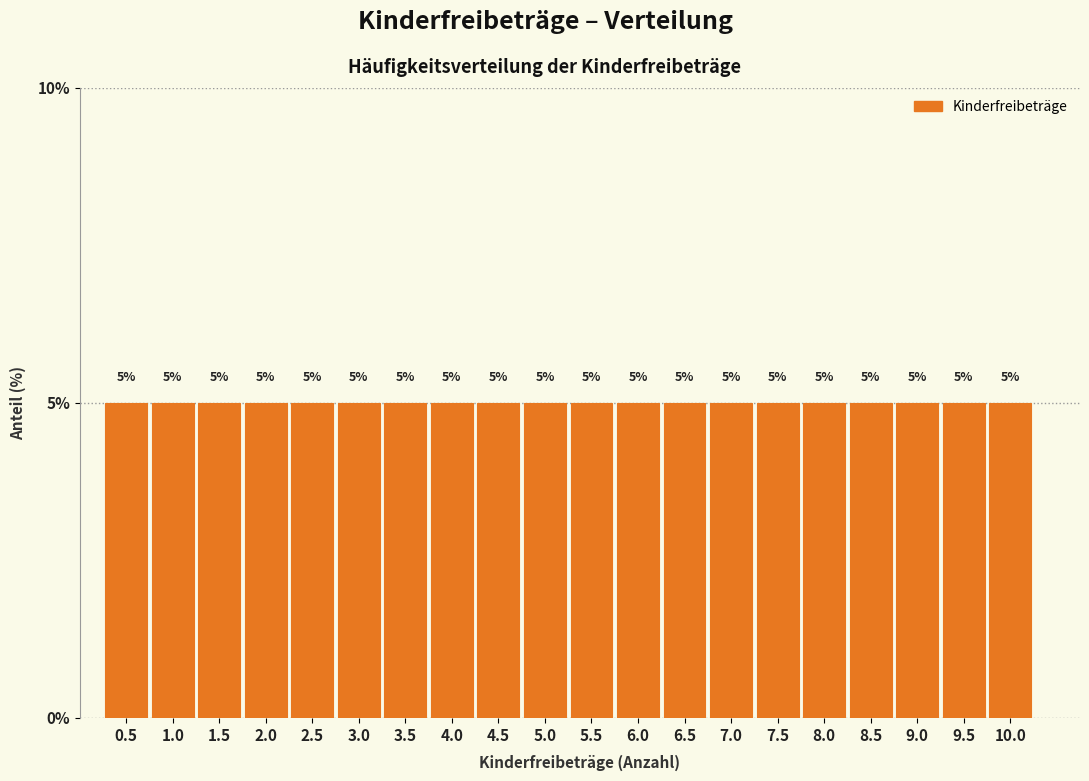

What is the height of the bar covering 9.25 to 9.75 on the x-axis?

5